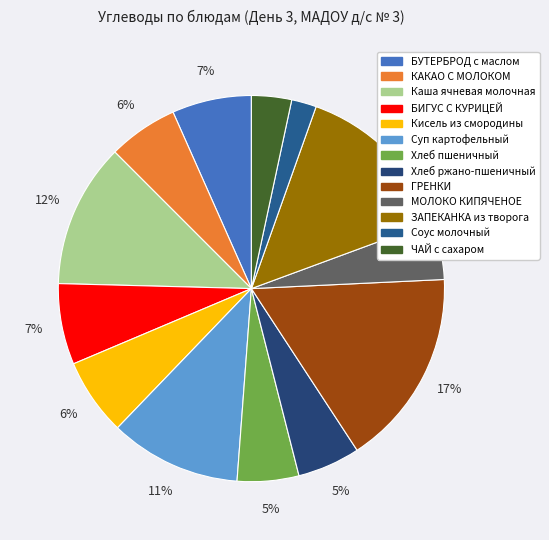

What is the largest slice in the pie chart?

ГРЕНКИ